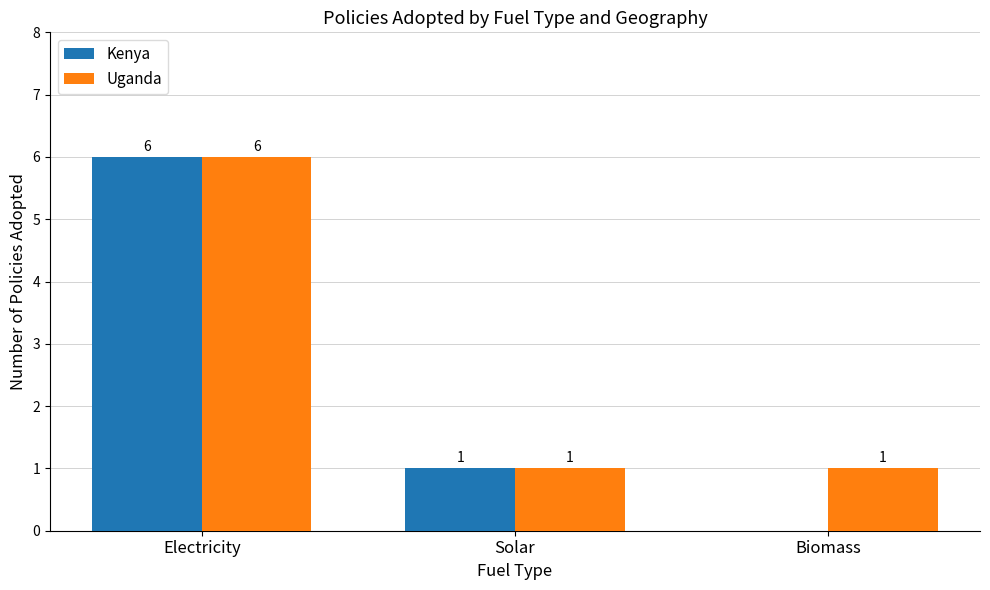

What is the total value across all series at Electricity?

12